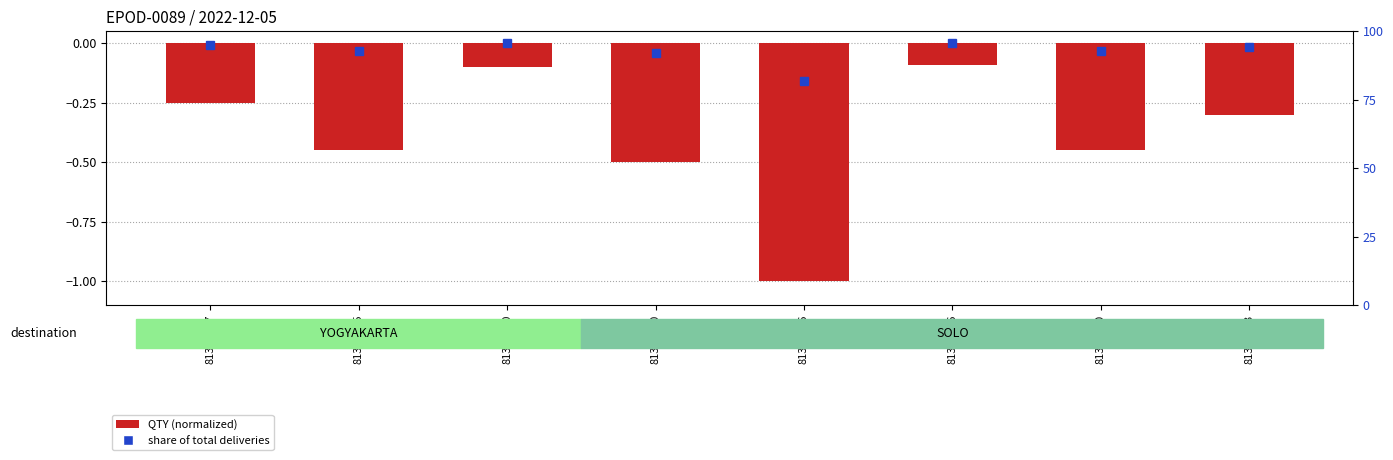

Between 81360896 and 81364450, which is larger?

81364450